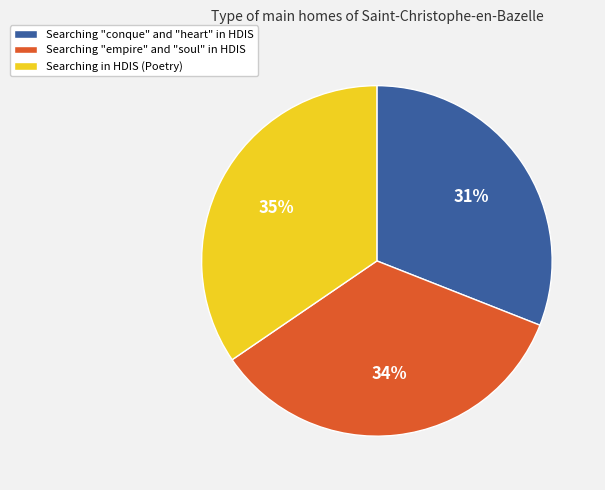

To the nearest percent, what is the difference between the largest and smallest slice percentages?

4%